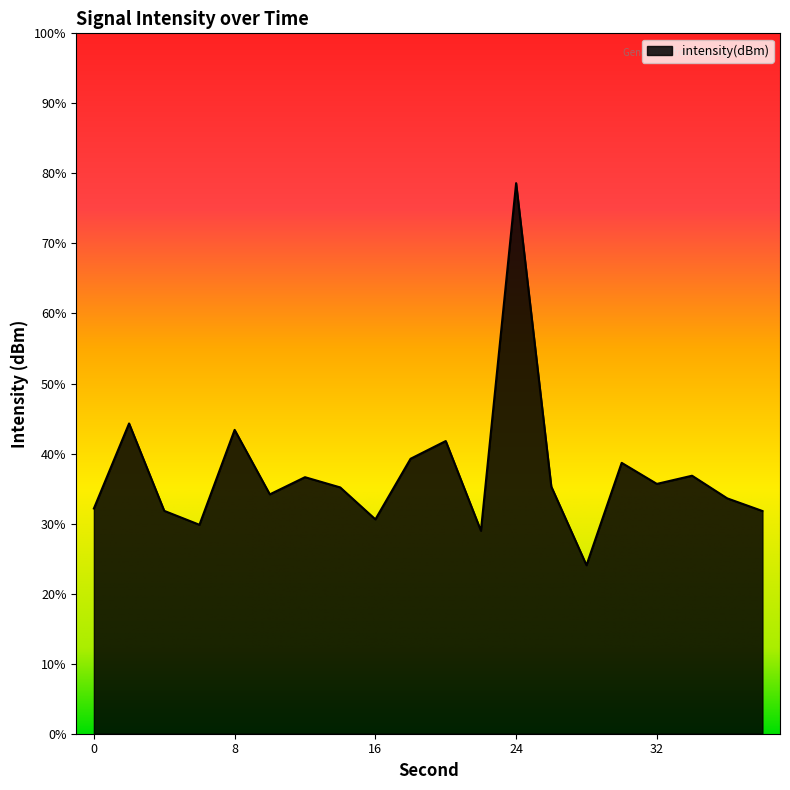

Reading left to right, transcribe all the data shown in this chart.

0=-132.0	2=-128.9	4=-132.0	6=-132.5	8=-129.2	10=-131.5	12=-130.8	14=-131.2	16=-132.3	18=-130.2	20=-129.6	22=-132.8	24=-120.3	26=-131.2	28=-134.0	30=-130.3	32=-131.1	34=-130.8	36=-131.6	38=-132.0